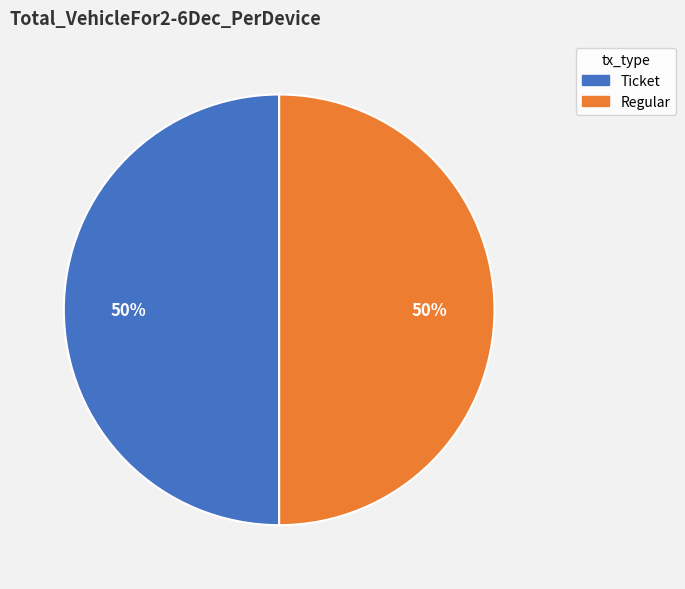

What is the ratio of the value at Ticket to the value at Regular?

1.0